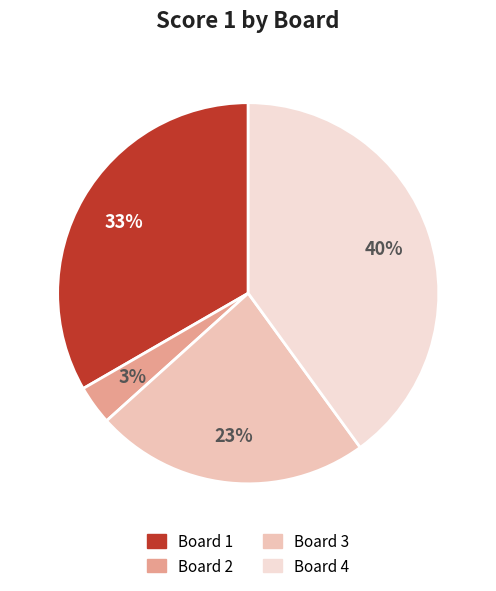

To the nearest percent, what is the average slice percentage?

25%